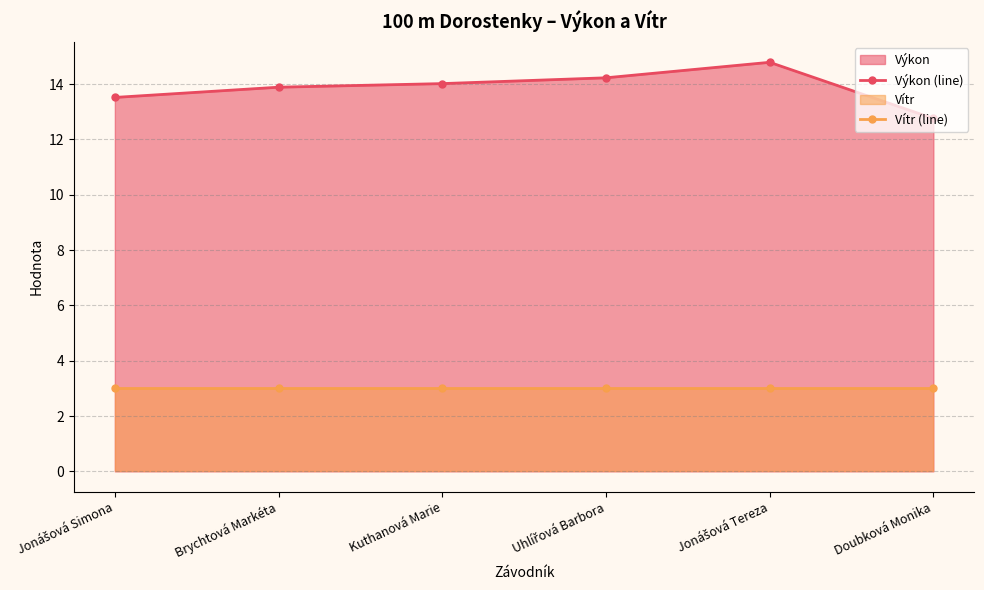

True or false: Výkon (line) has a value of 13.5 at Jonášová Simona.

True